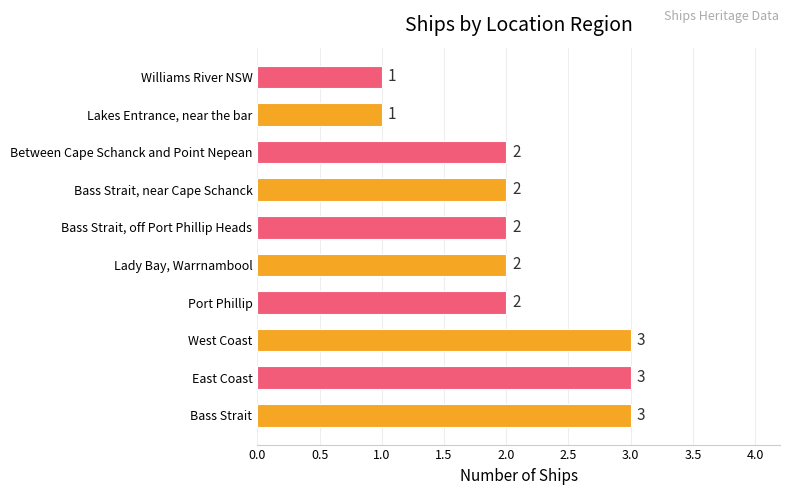

What is the greatest value displayed?

3